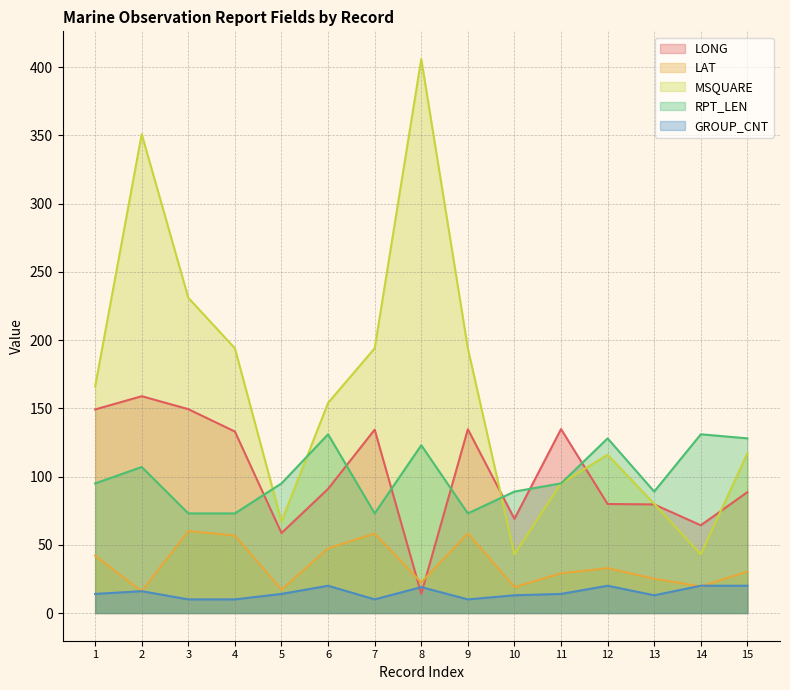

What is the average value of the MSQUARE series?

163.4